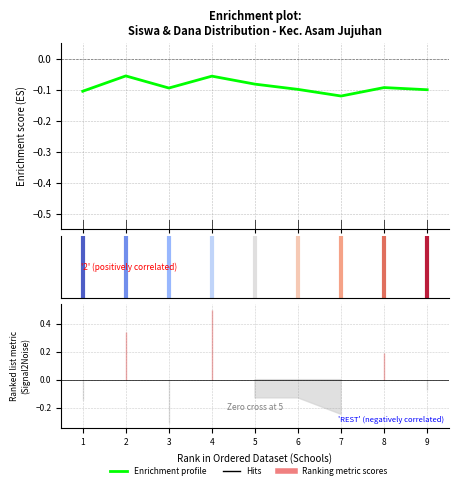

True or false: the data shows -0.0 at 3.

False